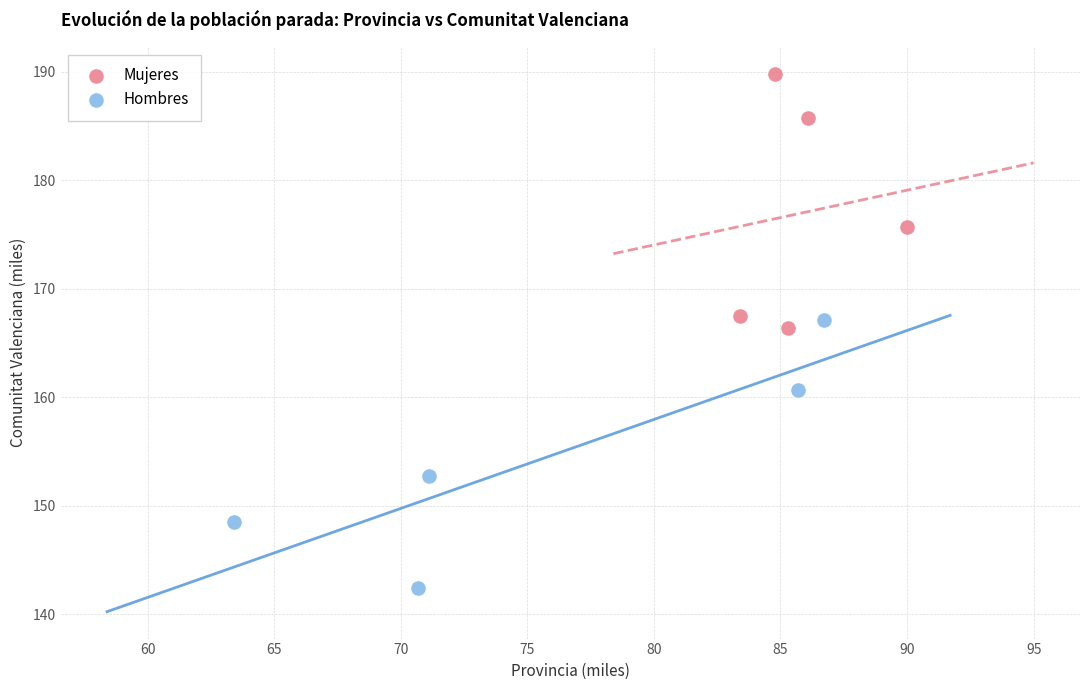

Which series contains the lowest Y value?

Hombres